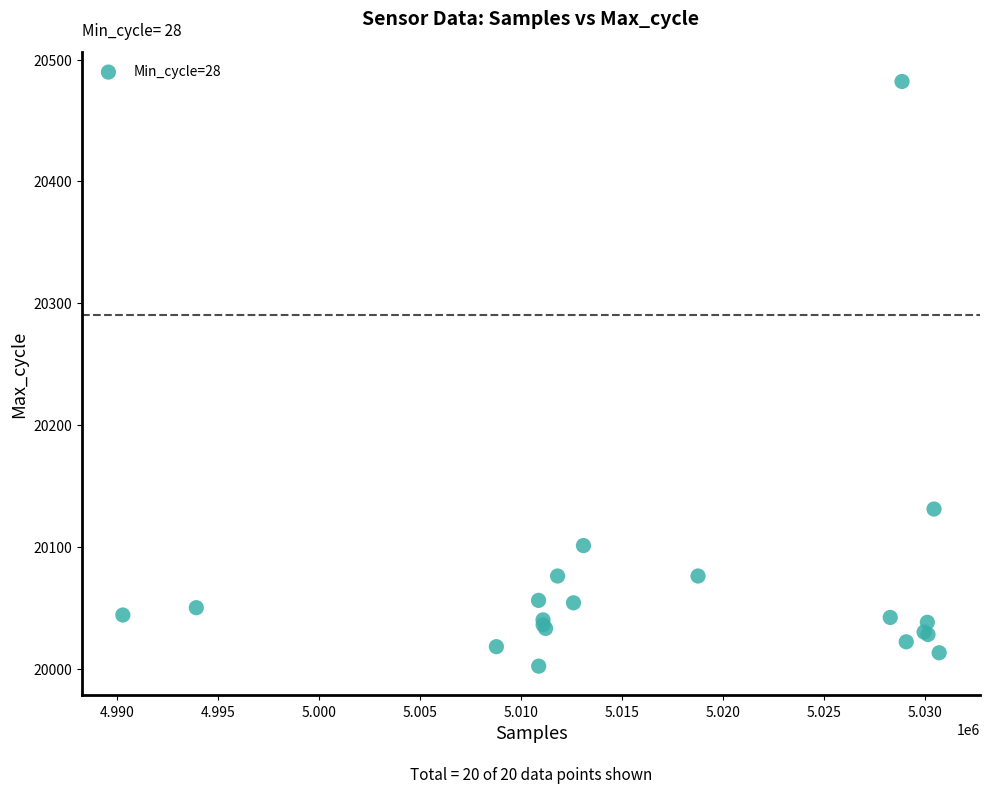

What Y value in the scatter plot is closest to 20242?

20131